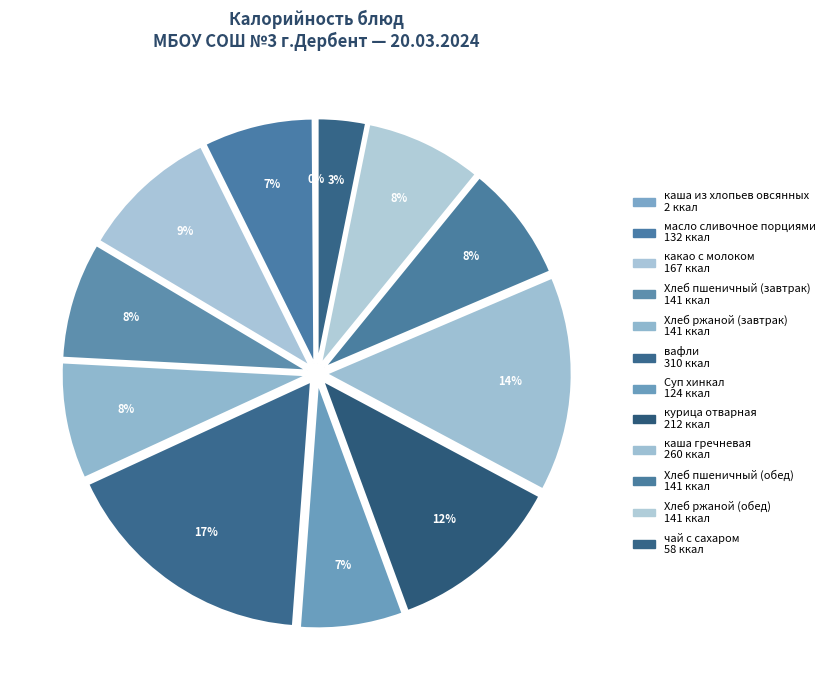

Combined, do каша из хлопьев овсянных and Хлеб ржаной (завтрак) account for over 50%?

No